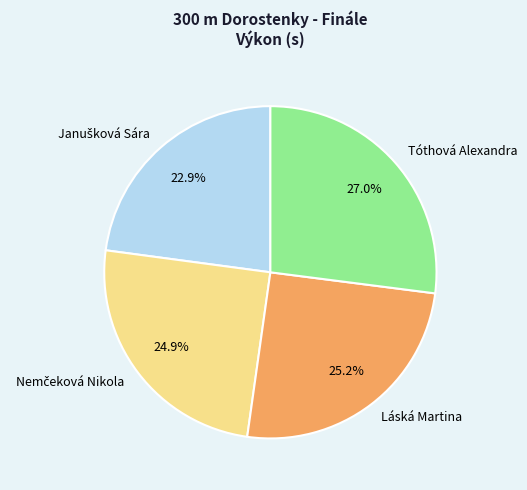

Does Láská Martina account for over 50% of the chart?

No